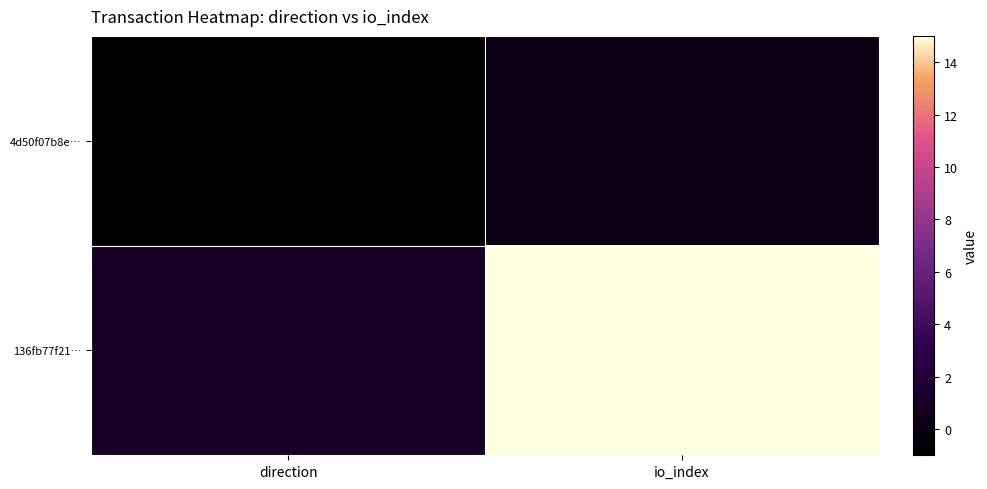

Rank the series by their maximum value, from highest to lowest.

136fb77f21…, 4d50f07b8e…